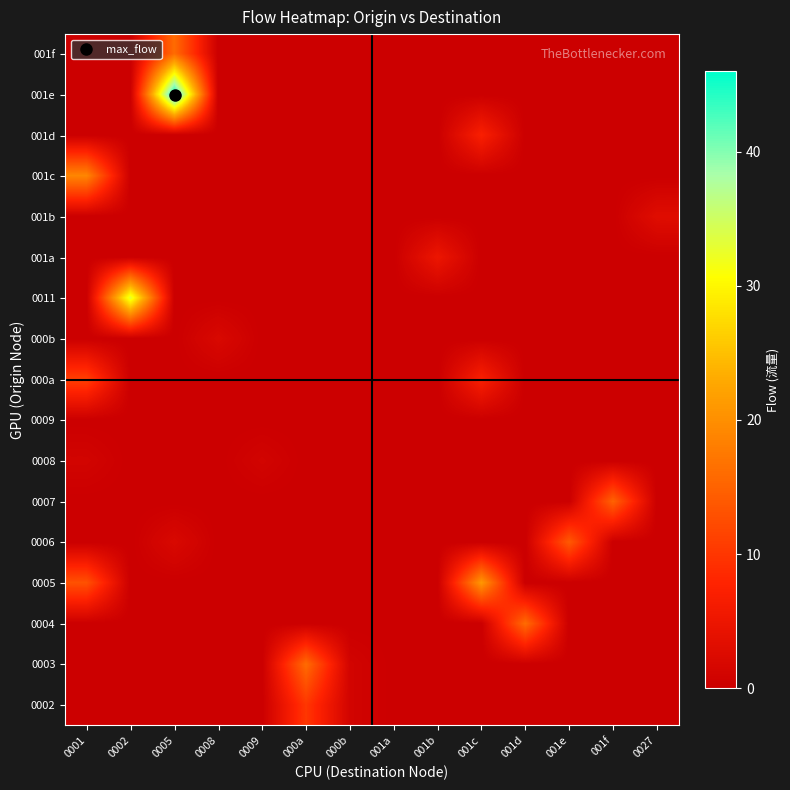

Count the number of data series in this chart.

17